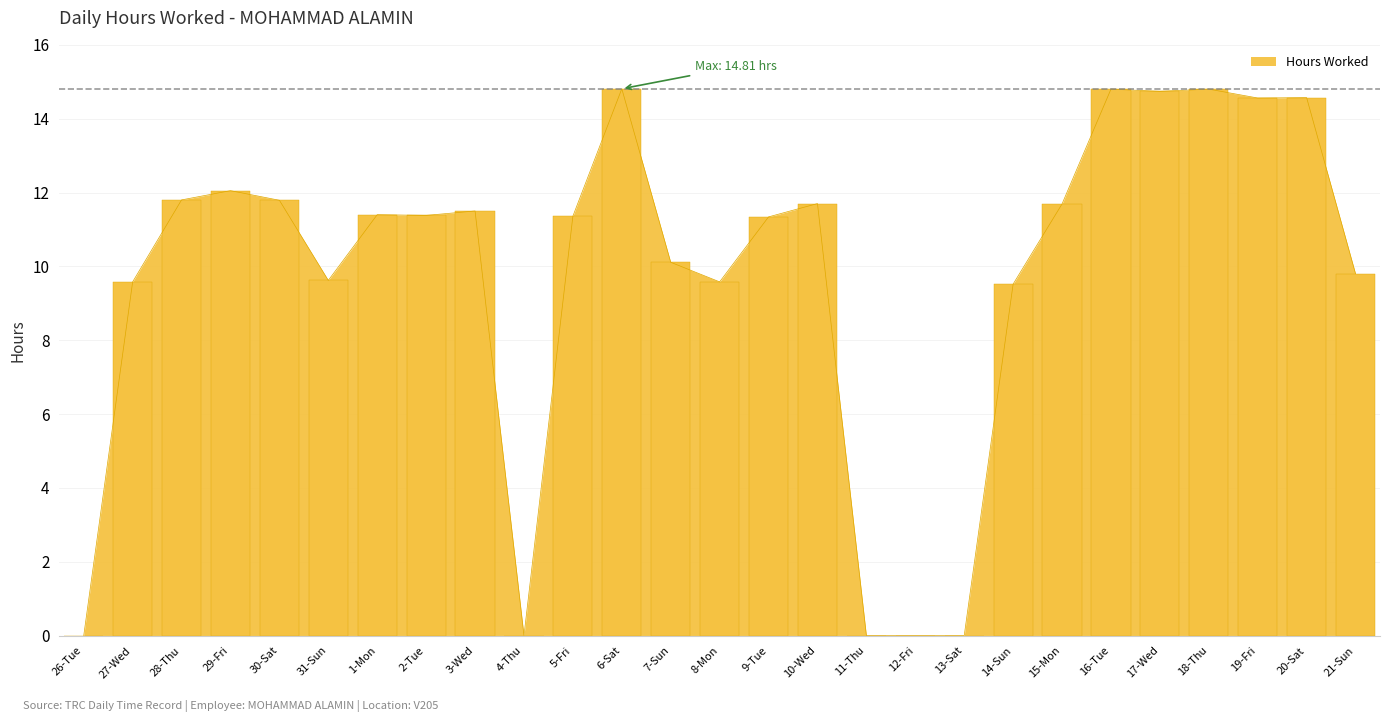

List the labels in order of value, largest first.

6-Sat, 16-Tue, 18-Thu, 17-Wed, 20-Sat, 19-Fri, 29-Fri, 28-Thu, 30-Sat, 10-Wed, 15-Mon, 3-Wed, 1-Mon, 2-Tue, 5-Fri, 9-Tue, 7-Sun, 21-Sun, 31-Sun, 27-Wed, 8-Mon, 14-Sun, 26-Tue, 4-Thu, 11-Thu, 12-Fri, 13-Sat